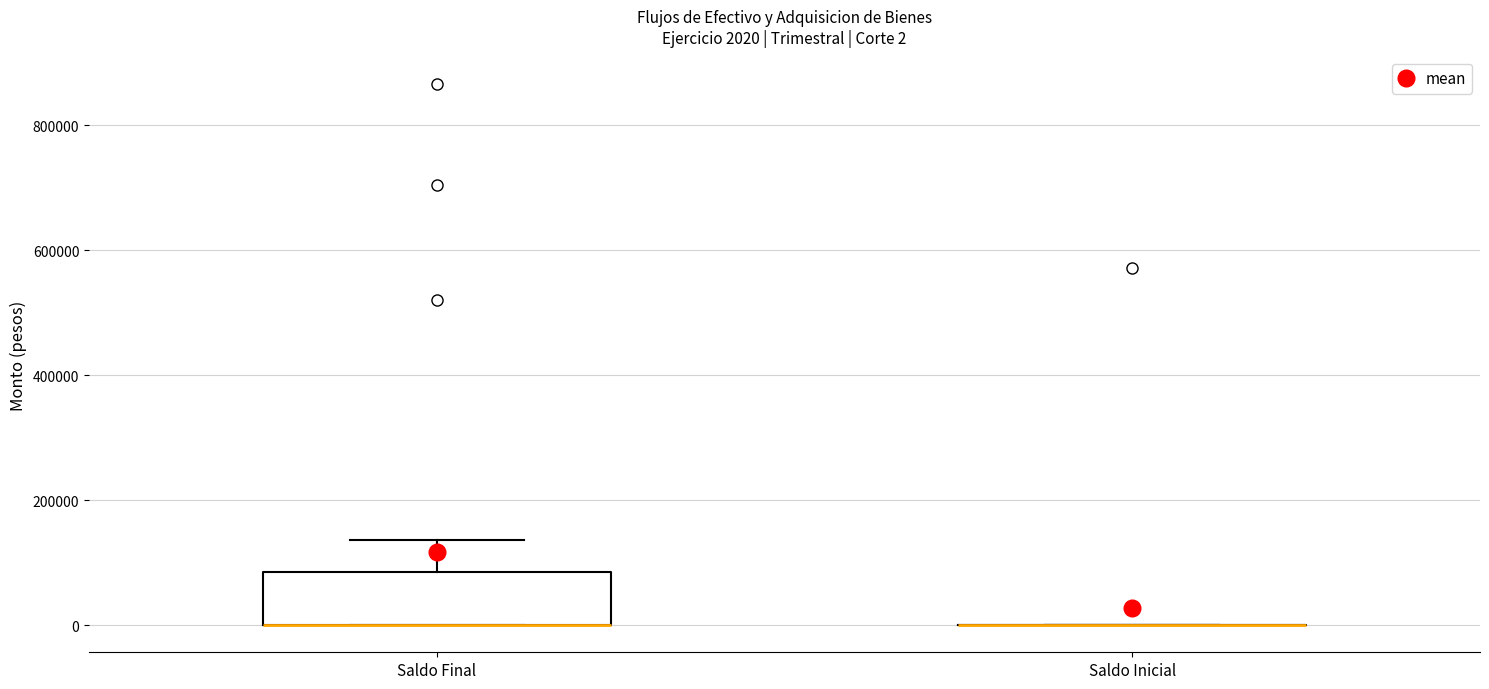

Comparing the boxes themselves (not the whiskers), which one is the tallest?

Saldo Final